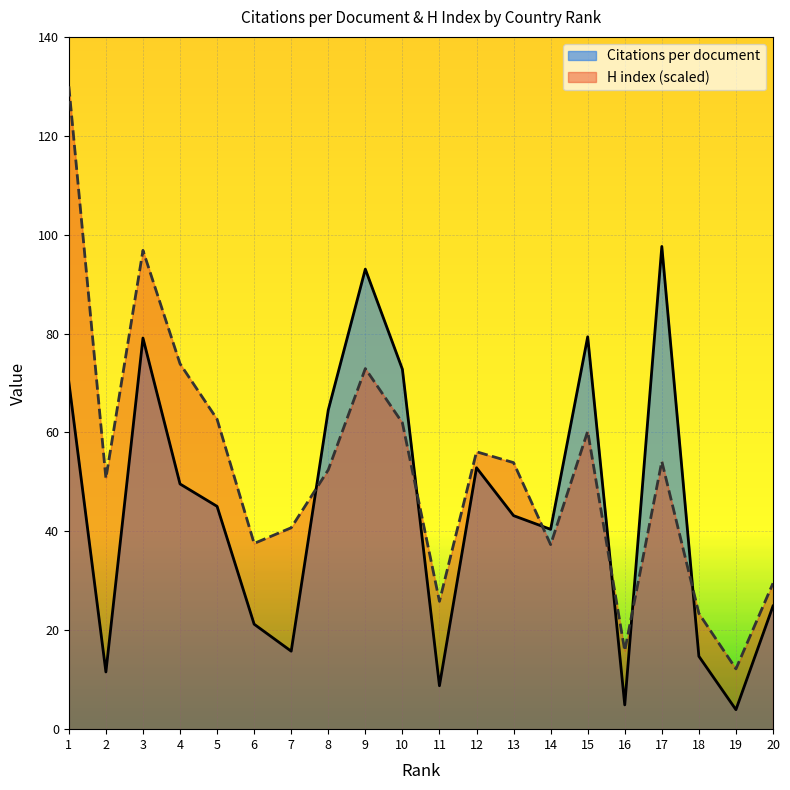

What is the difference between the highest and lowest values at 4?

24.3